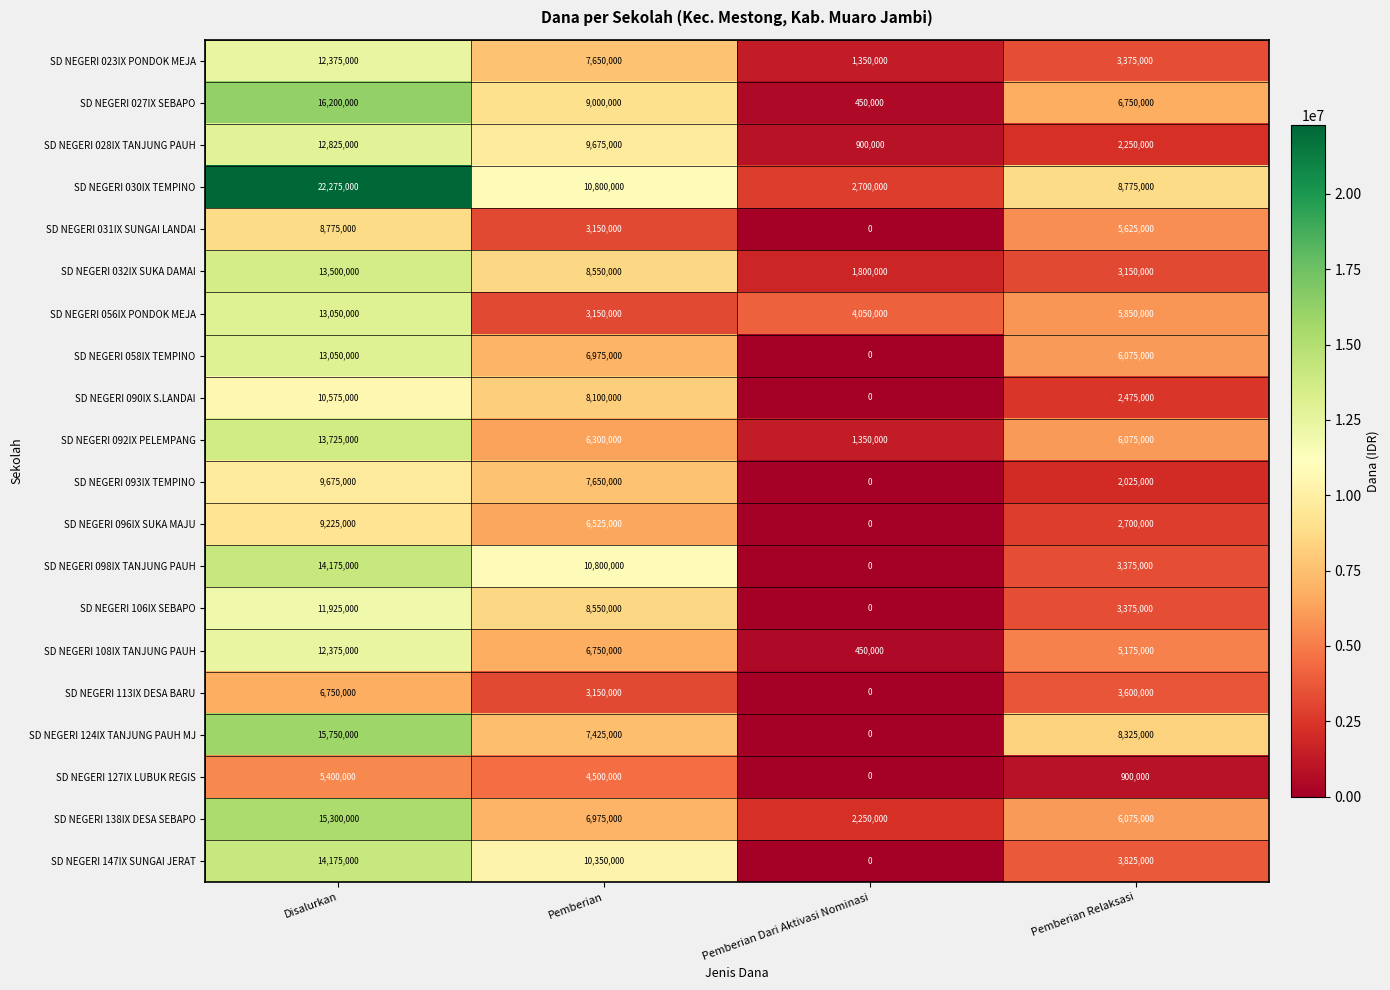

Which series has the largest total across all categories?

SD NEGERI 030IX TEMPINO